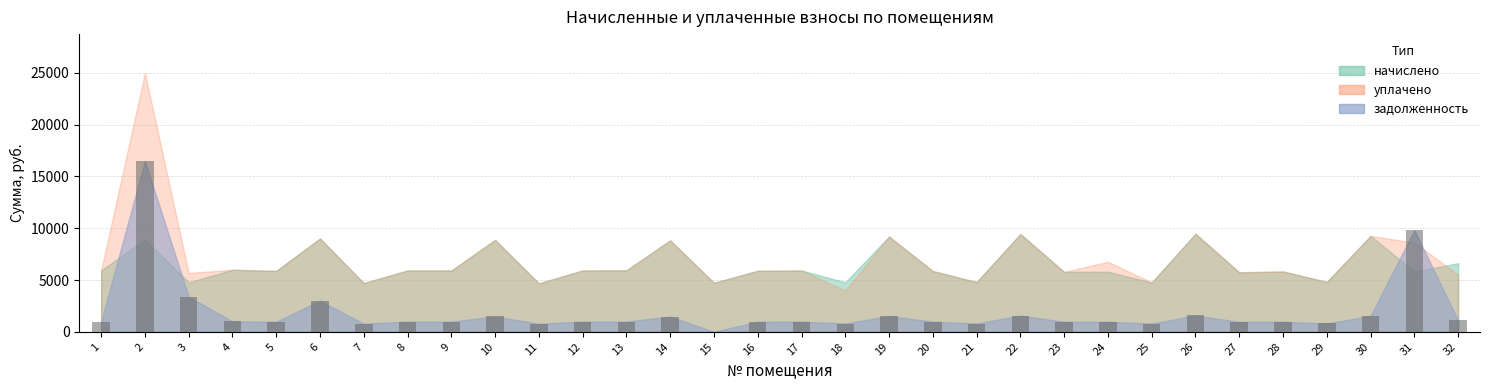

What is the greatest value displayed?

16483.5